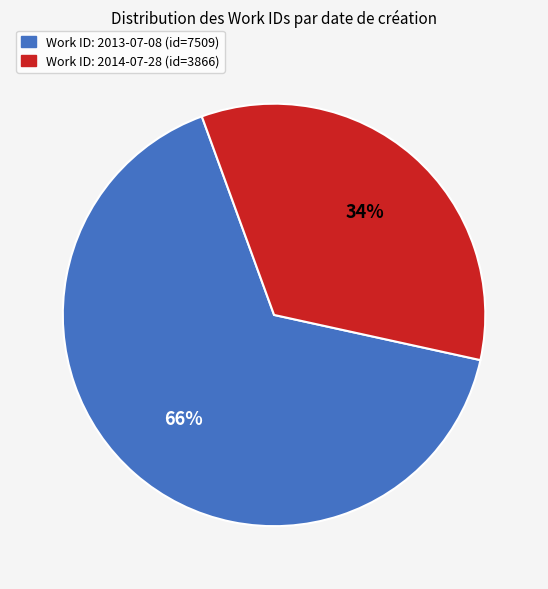

Is there any slice that represents more than half of the pie?

Yes